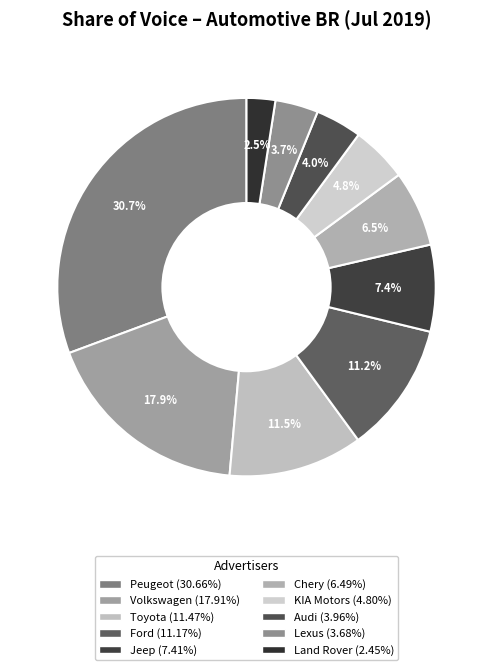

How many slices are in this pie chart?

10